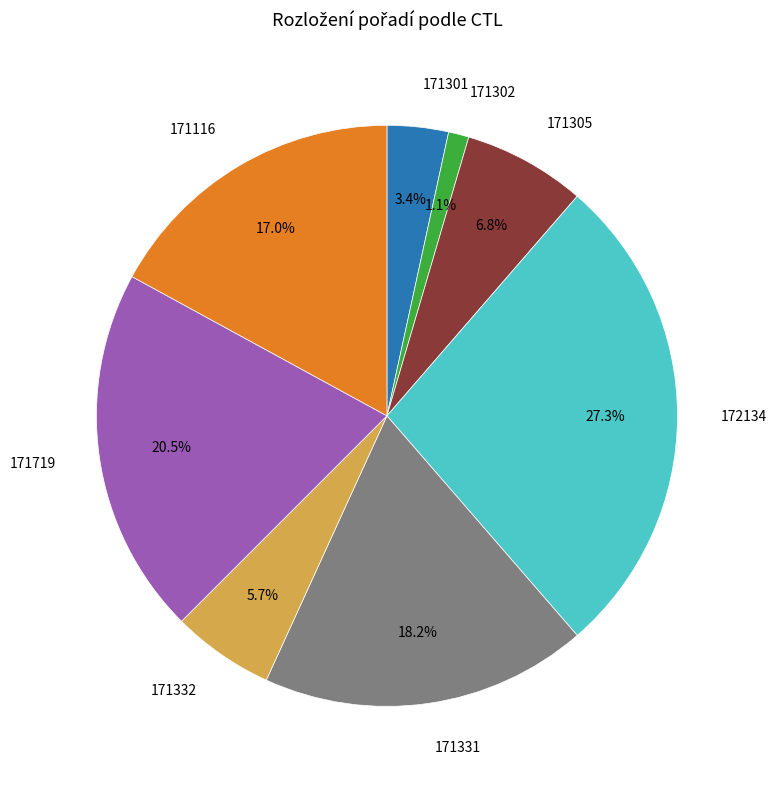

Does any single category account for the majority?

No